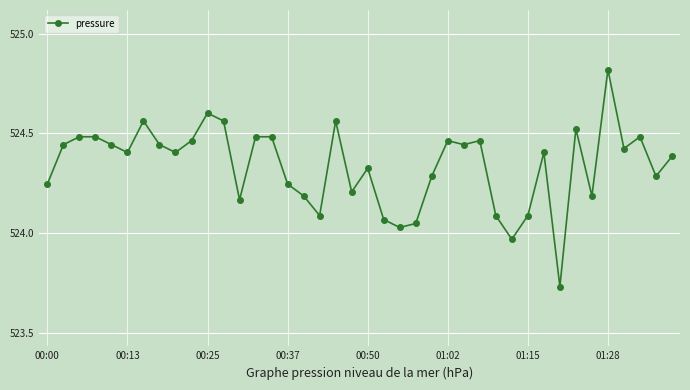

True or false: the data has more than 1 interior local peaks.

True